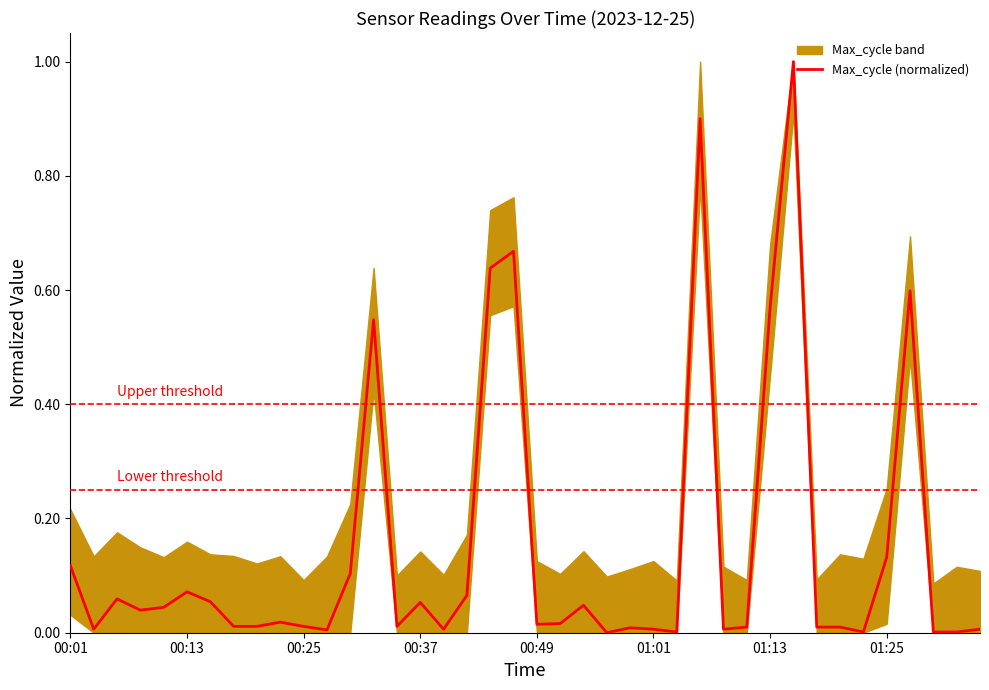

What is the difference between the maximum and second lowest values?

1.0